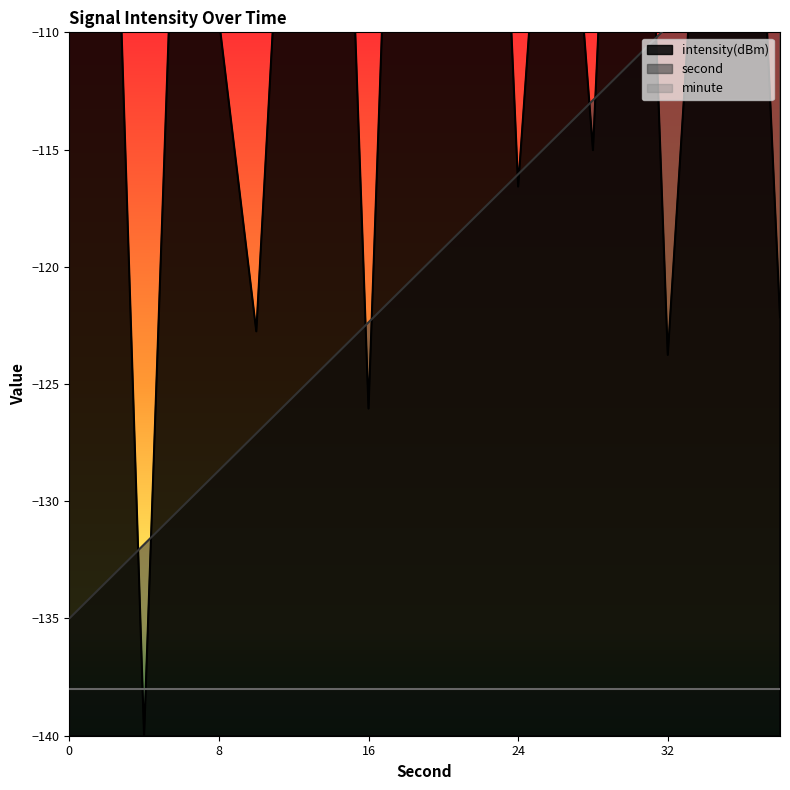

The second series shows -105.0 at 38. True or false?

True